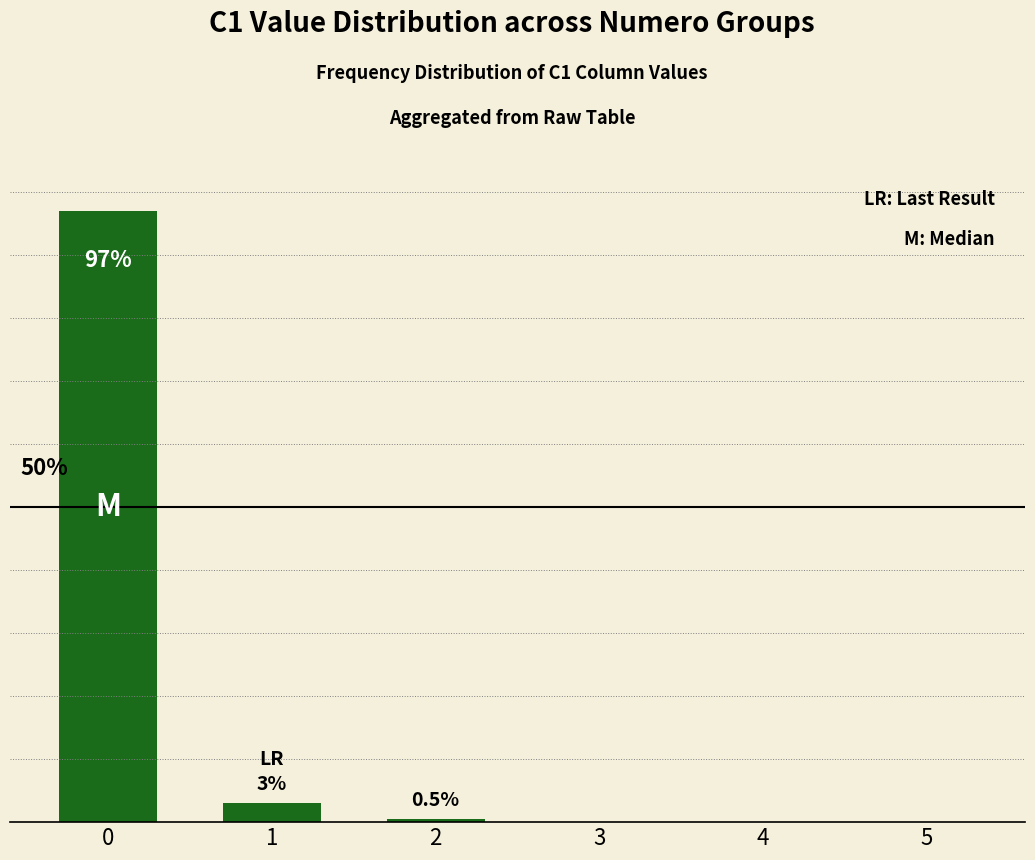

What is the value of the 1st bar from the left?

97.0